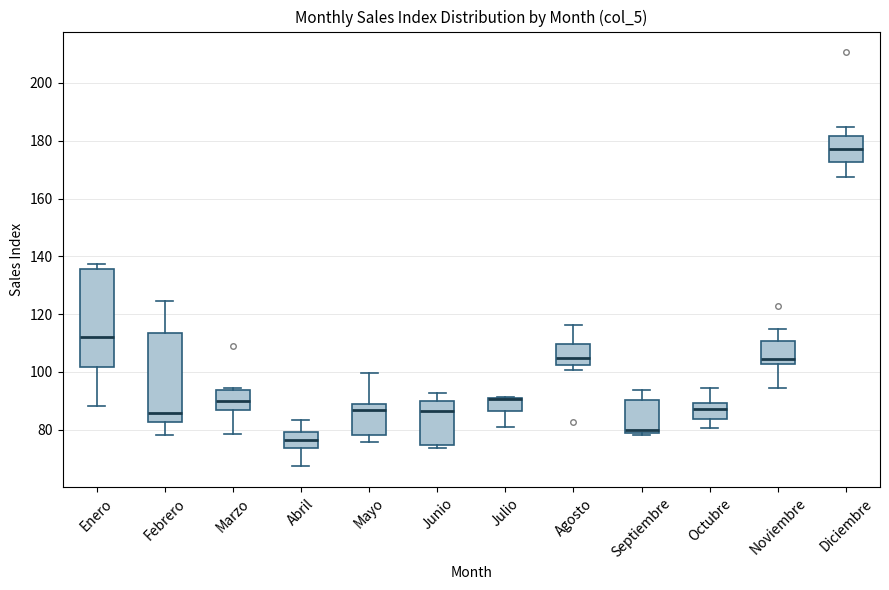

Reading left to right, transcribe this box plot: for each box, give where its median line is, the range the box spans, and where its two whiskers end, as read against the y-axis. The values are not printed on the chart, so give them approximately, as read against the axis.

Enero: median 112, box 102 to 136, whiskers 88 to 138
Febrero: median 86, box 82 to 114, whiskers 78 to 124
Marzo: median 90, box 86 to 94, whiskers 78 to 94 (just above the box's upper edge)
Abril: median 76, box 74 to 80, whiskers 68 to 84
Mayo: median 86, box 78 to 90, whiskers 76 to 100
Junio: median 86, box 74 to 90, whiskers 74 (just below the box's lower edge) to 92
Julio: median 90 (drawn on the box's upper edge), box 86 to 90, whiskers 80 to 92
Agosto: median 104, box 102 to 110, whiskers 100 to 116
Septiembre: median 80, box 78 to 90, whiskers 78 (just below the box's lower edge) to 94
Octubre: median 88, box 84 to 90, whiskers 80 to 94
Noviembre: median 104, box 102 to 110, whiskers 94 to 114
Diciembre: median 178, box 172 to 182, whiskers 168 to 184